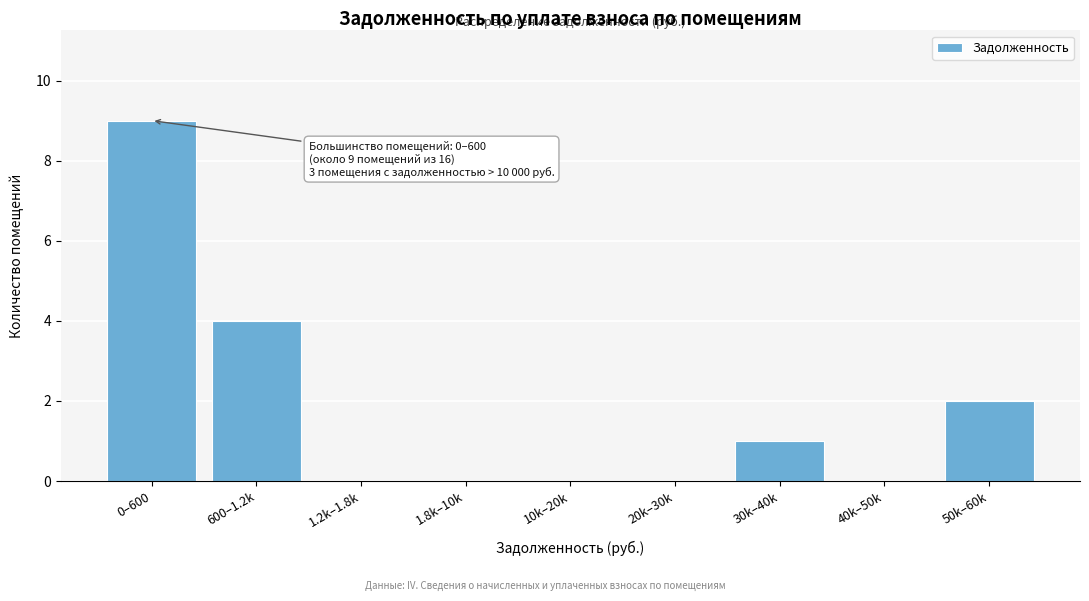

Reading right to left, extract all data points from this chart.

50k–60k=2	40k–50k=0	30k–40k=1	20k–30k=0	10k–20k=0	1.8k–10k=0	1.2k–1.8k=0	600–1.2k=4	0–600=9